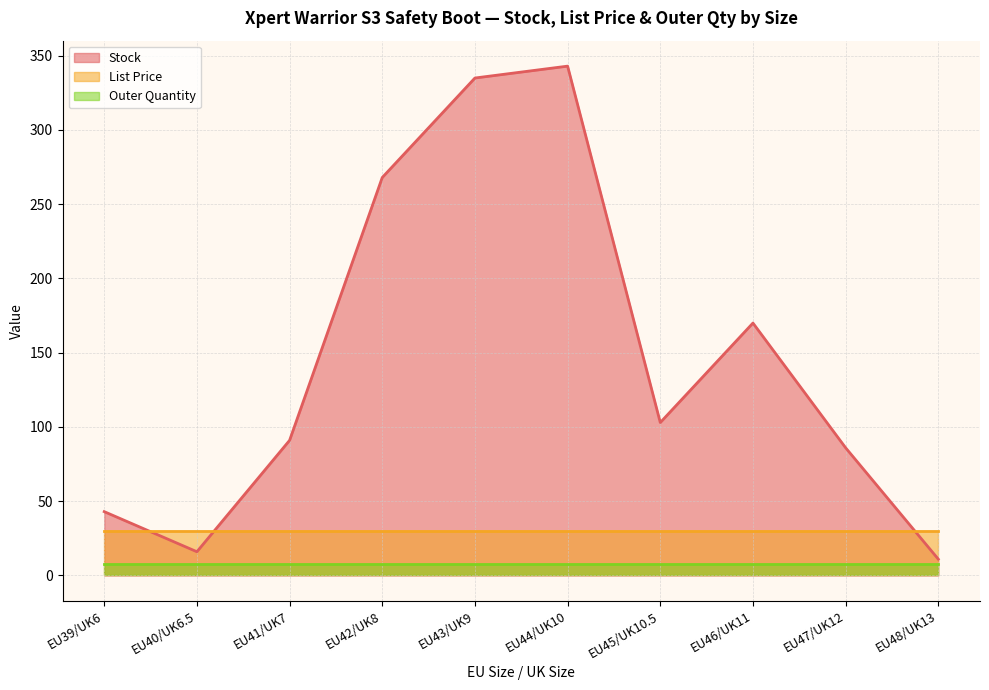

Where do Stock and List Price first cross each other?

EU39/UK6 and EU40/UK6.5